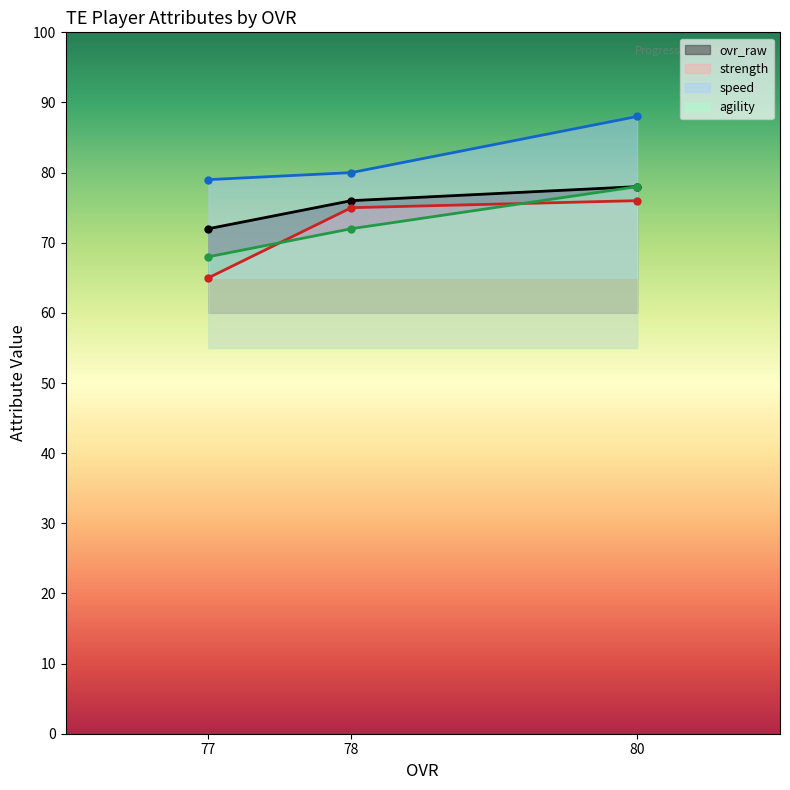

At which label does salary first exceed 75?

80